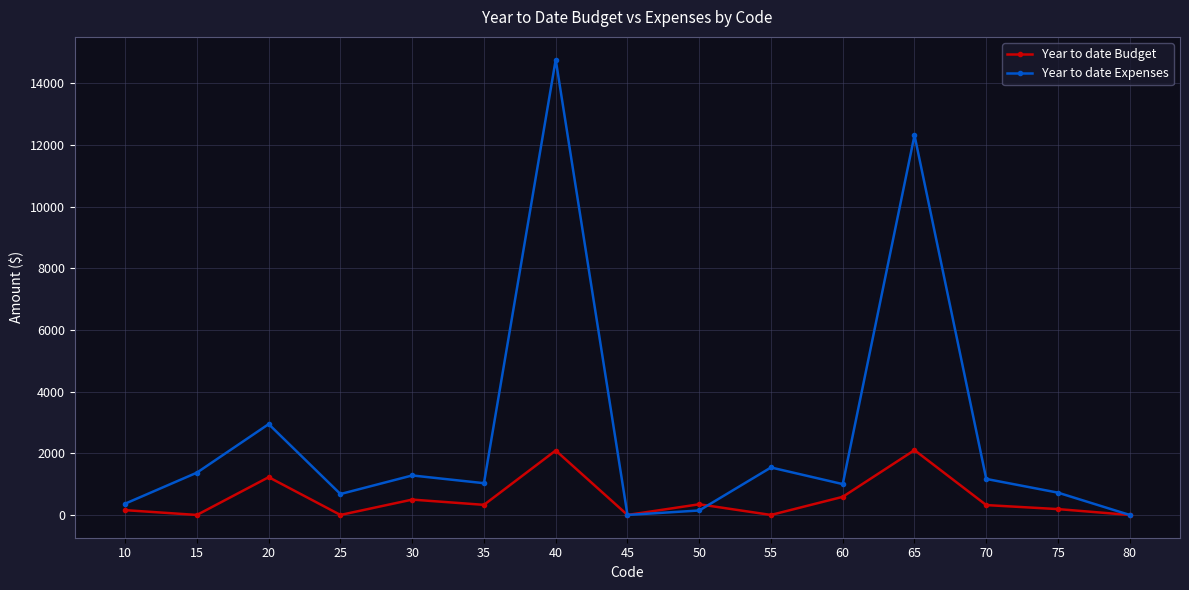

The value of Year to date Expenses at 80 is 8029.6. True or false?

False